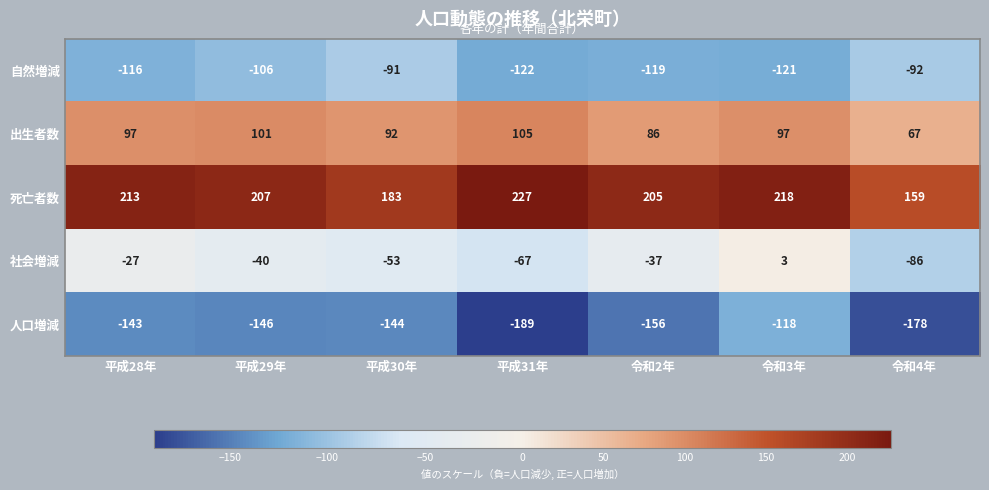

Where is 人口増減 nearest to the value -153?

令和2年